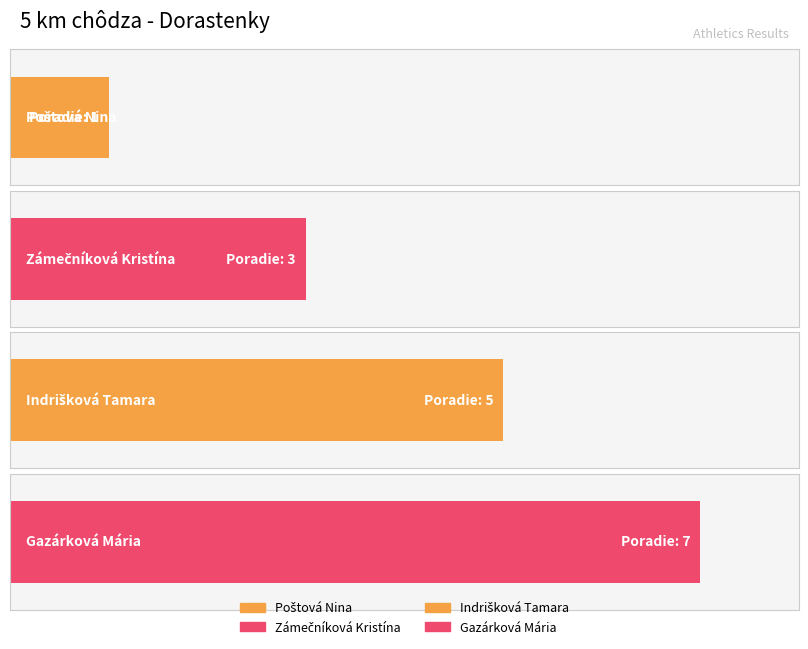

Are the bars horizontal?

Yes